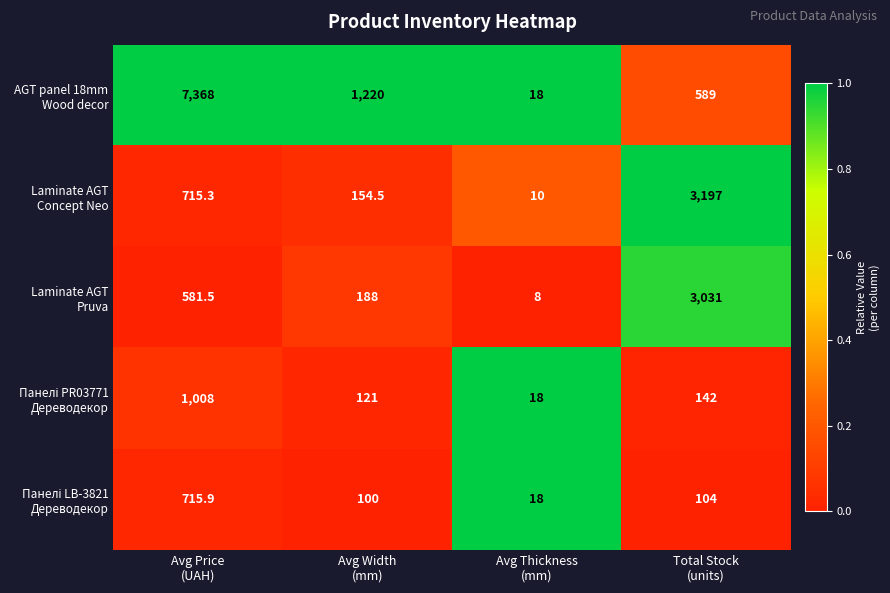

What is the minimum value shown in the chart?

8.0